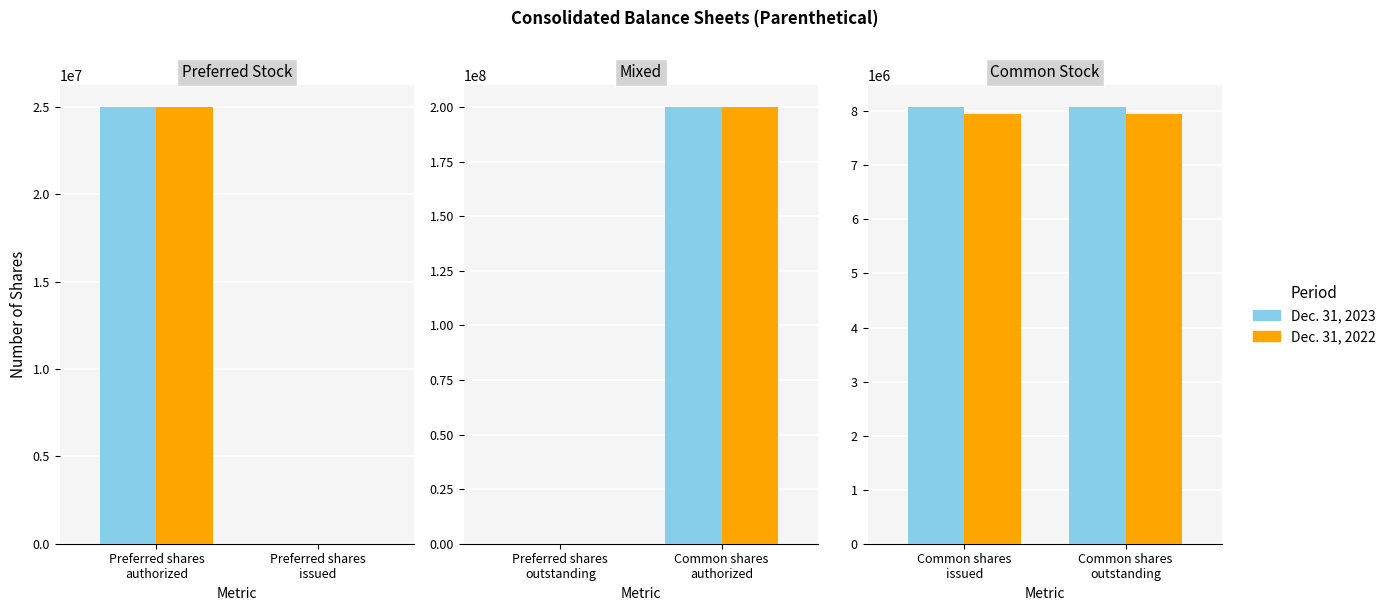

List the series in order of their overall mean, lowest first.

Dec. 31, 2022, Dec. 31, 2023